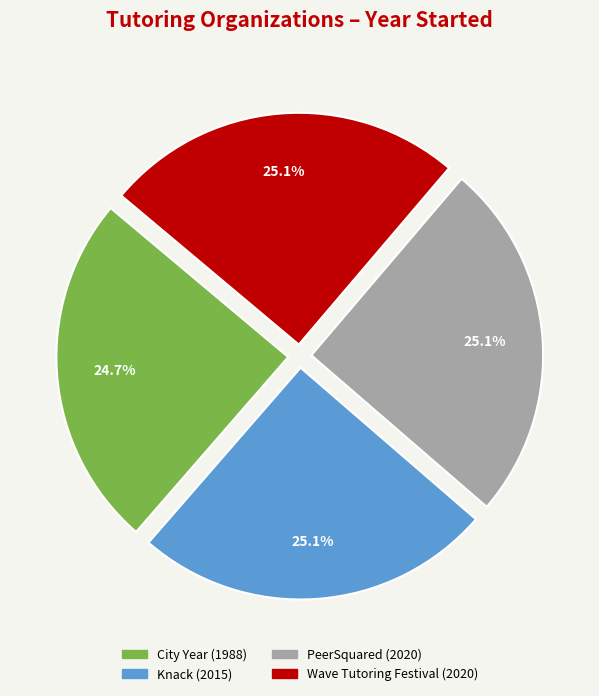

What is the ratio of the value at City Year to the value at Wave Tutoring Festival?

1.0